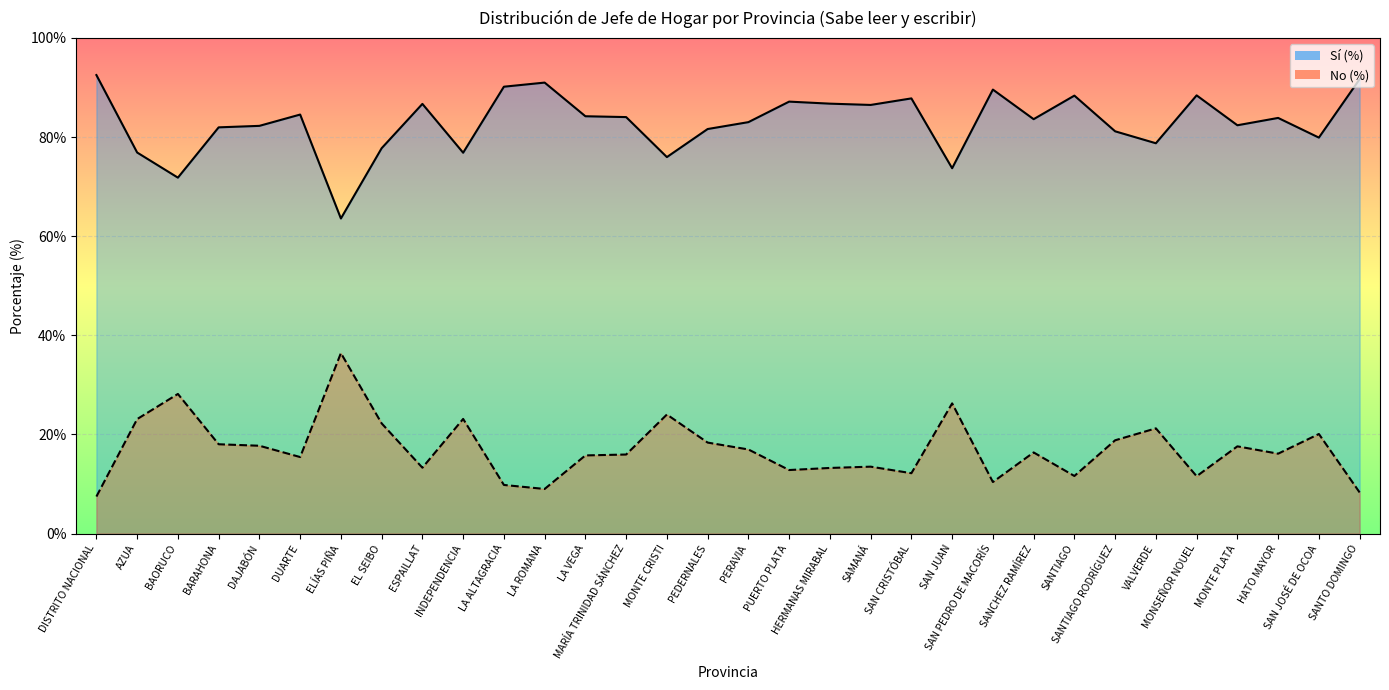

Reading left to right, transcribe all the data shown in this chart.

Sí (%): 92.5	76.9	71.8	82.0	82.3	84.5	63.6	77.8	86.7	76.8	90.2	91.0	84.2	84.0	76.0	81.6	83.0	87.2	86.8	86.5	87.8	73.7	89.6	83.6	88.4	81.2	78.8	88.4	82.4	83.9	79.9	91.7
No (%): 7.5	23.1	28.2	18.0	17.7	15.4	36.4	22.2	13.3	23.1	9.8	9.0	15.8	16.0	24.0	18.4	17.0	12.8	13.2	13.5	12.2	26.3	10.4	16.4	11.6	18.8	21.2	11.6	17.6	16.1	20.1	8.3